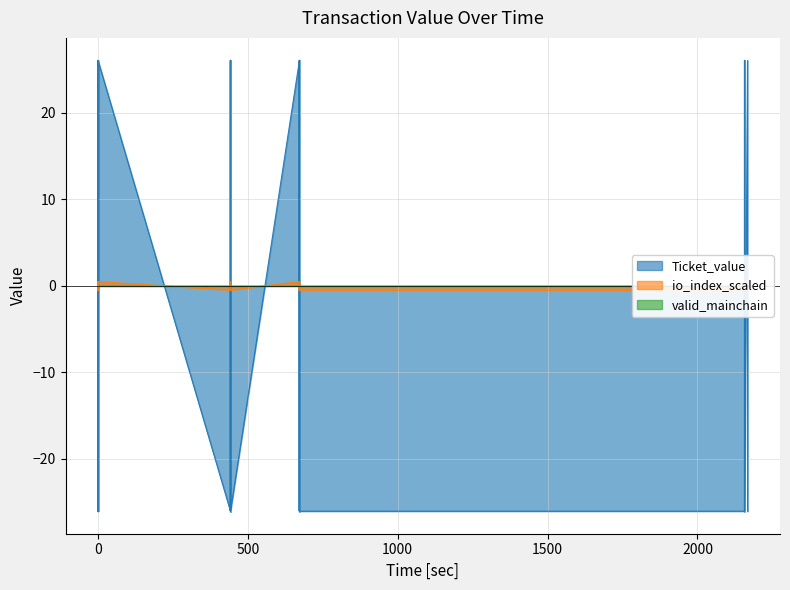

What is the sum of all Ticket_value values?

1041.9